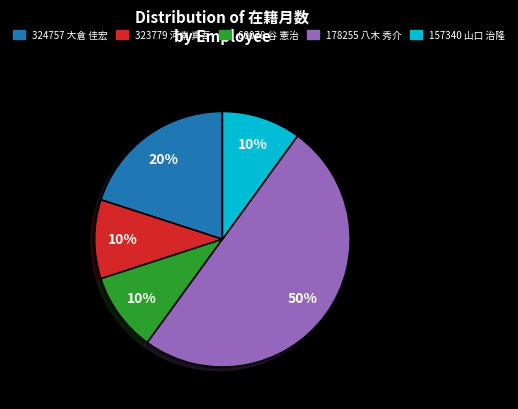

What is the ratio of the value at 323779 河南 真吾 to the value at 60078 谷 憲治?

1.0